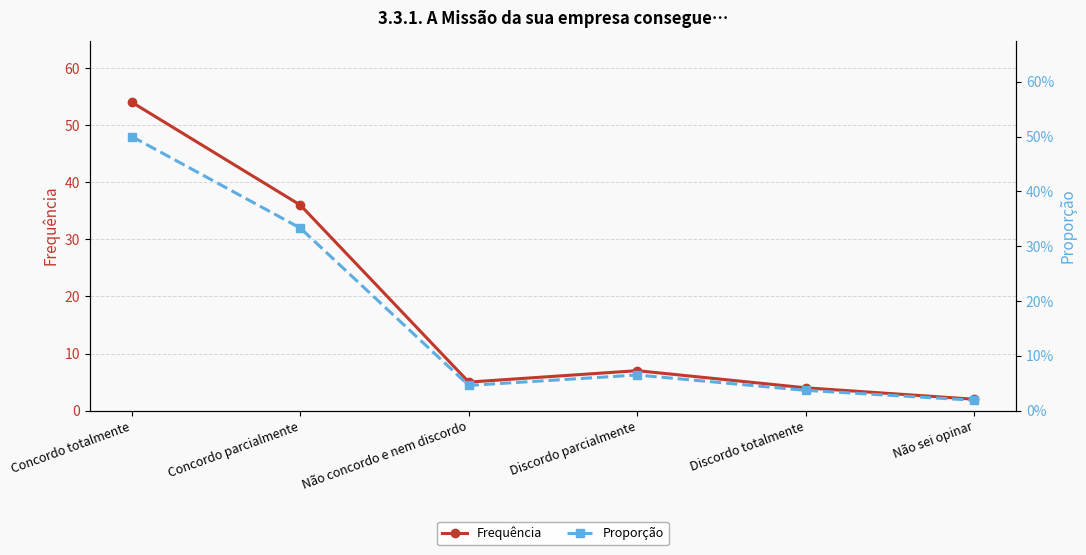

True or false: Proporção and Frequência intersect in this chart.

False